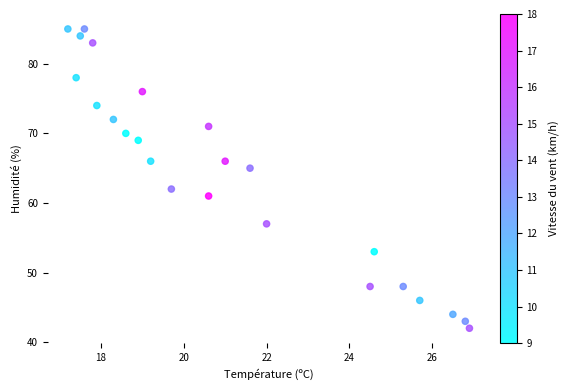

What Y value in the scatter plot is closest to 63?

62